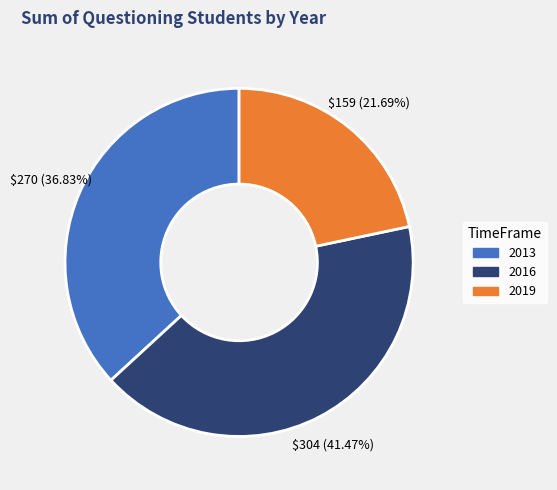

To the nearest percent, what is the average slice percentage?

33%